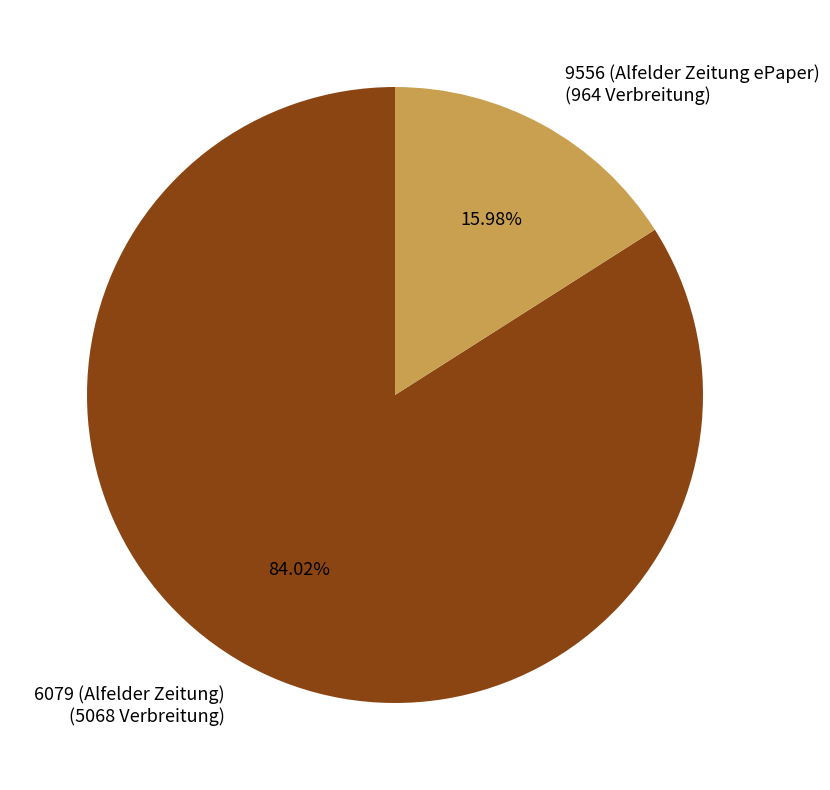

Is it true that 9556 (Alfelder Zeitung ePaper) is 26% of the pie?

False